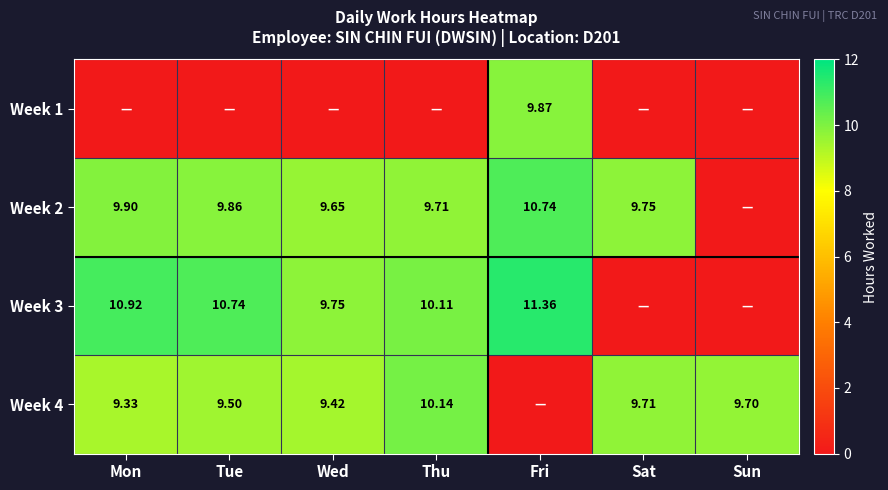

Where is Week 3 nearest to the value 5?

Wed